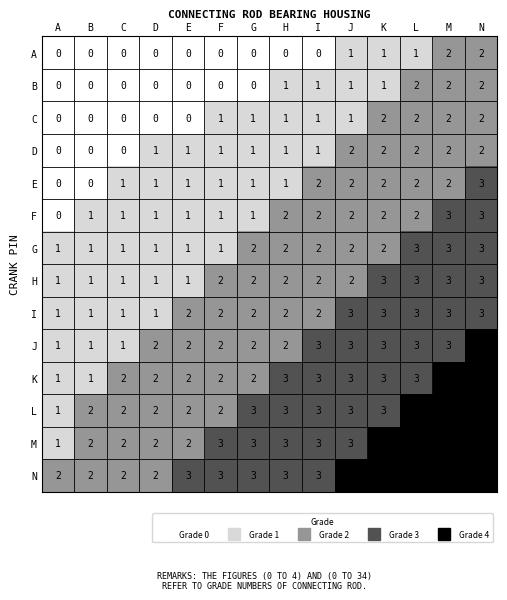

How many distinct data groups are displayed?

14